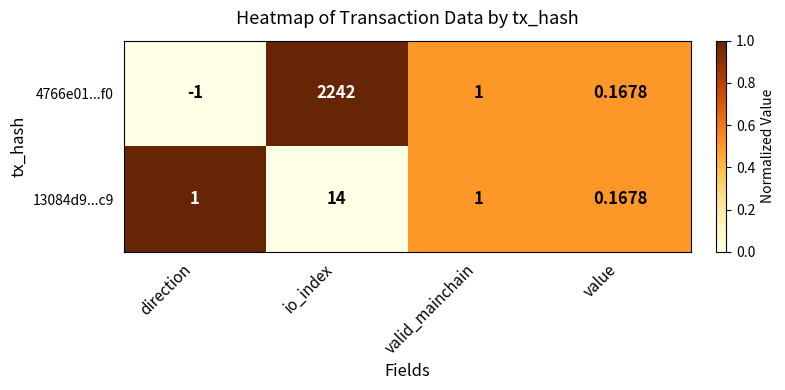

Count the number of data series in this chart.

2